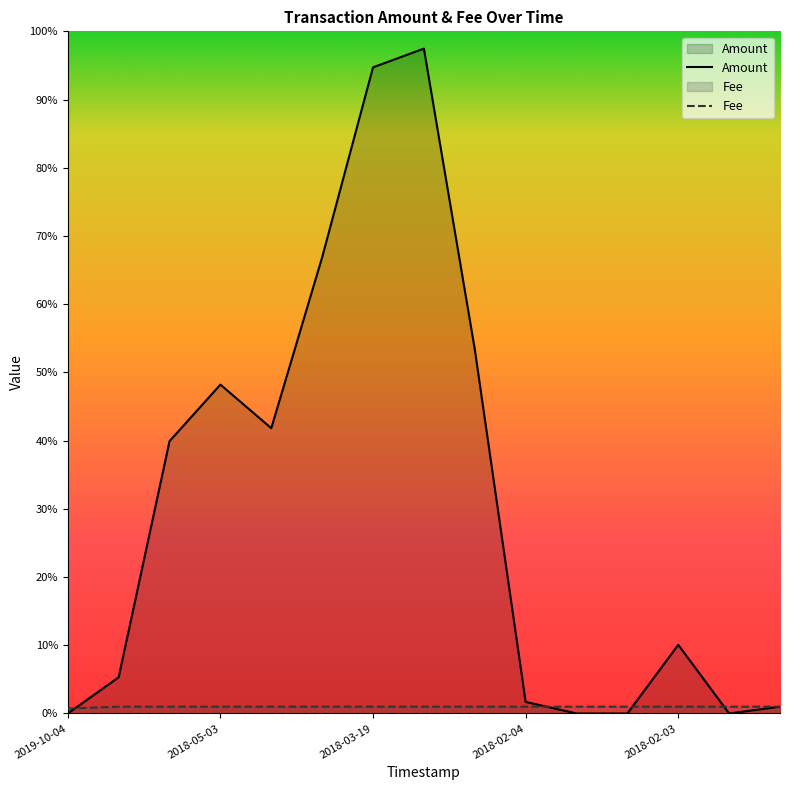

At which category does Amount reach its first local peak?

2018-05-03